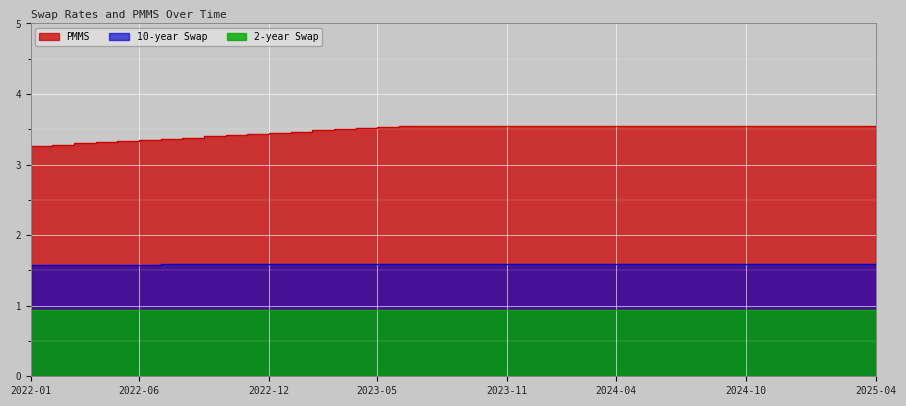

Is it true that 10-year Swap equals 0.6 at 2025-02?

False